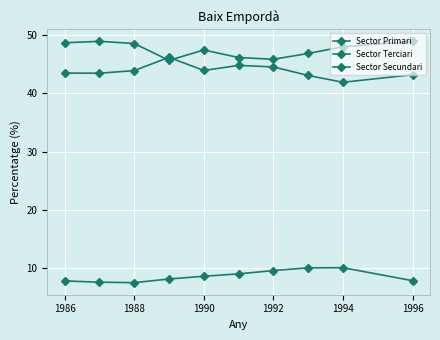

Between 1988 and 1992, which is larger?

1992